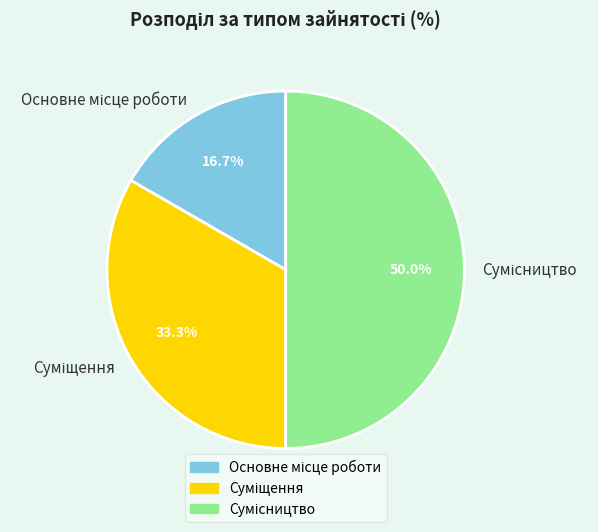

Which has a higher value, Сумісництво or Основне місце роботи?

Сумісництво